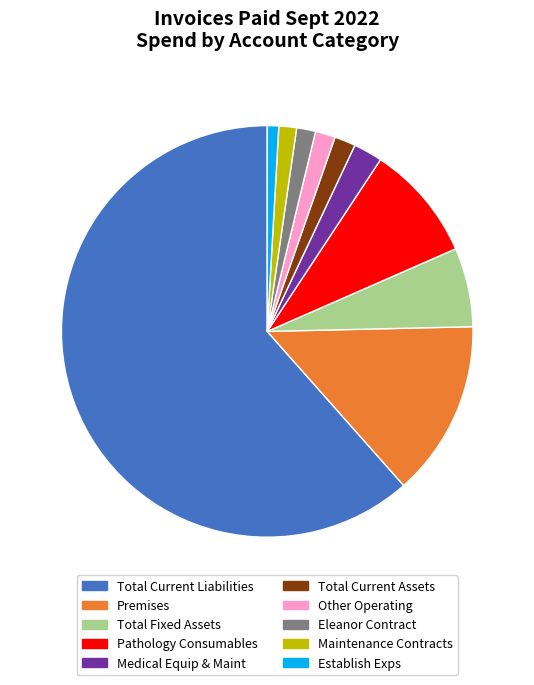

Count the number of slices in the pie.

10